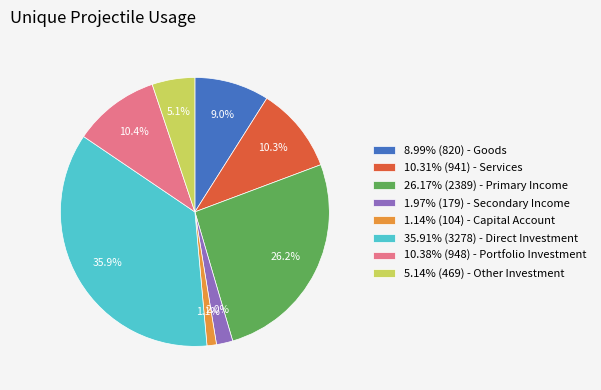

Does 1.97% (179) - Secondary Income account for over 50% of the chart?

No